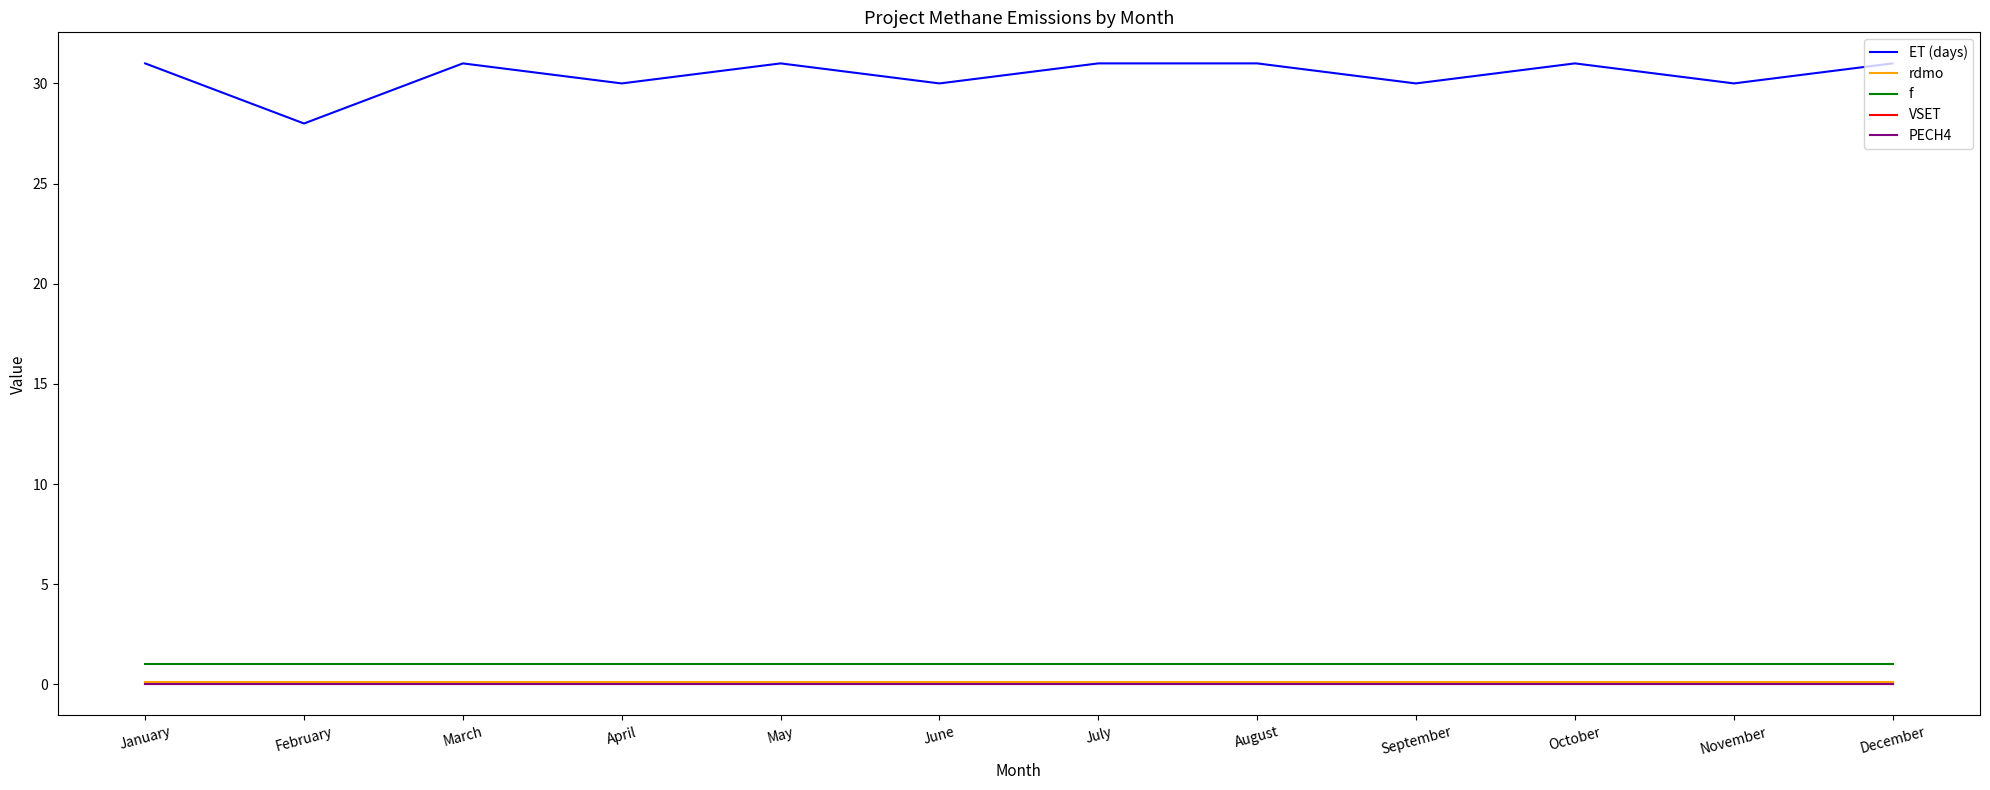

Does the chart display data point markers on the line(s)?

No